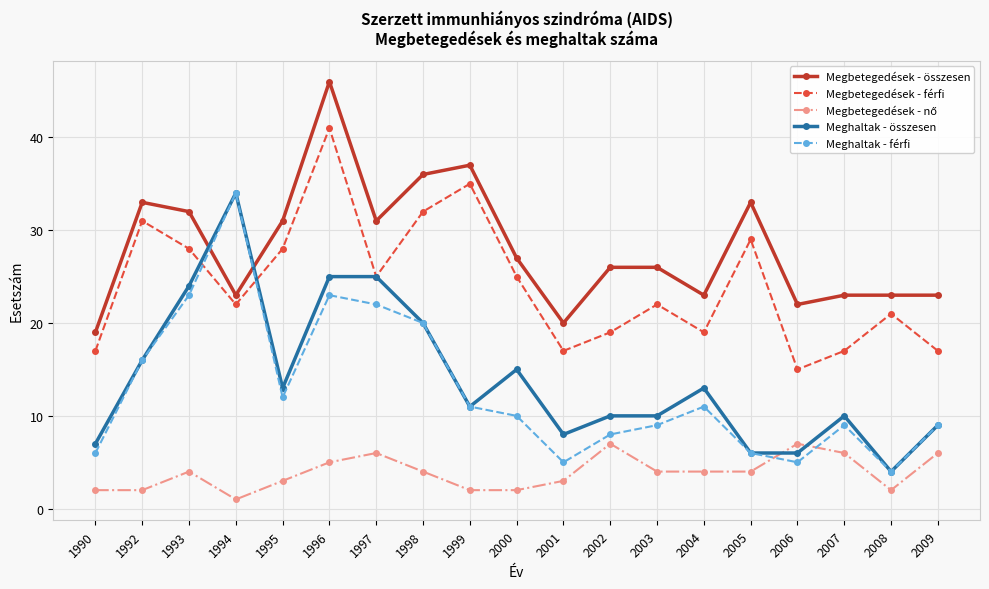

True or false: Meghaltak - férfi has a value of 23 at 1993.

True